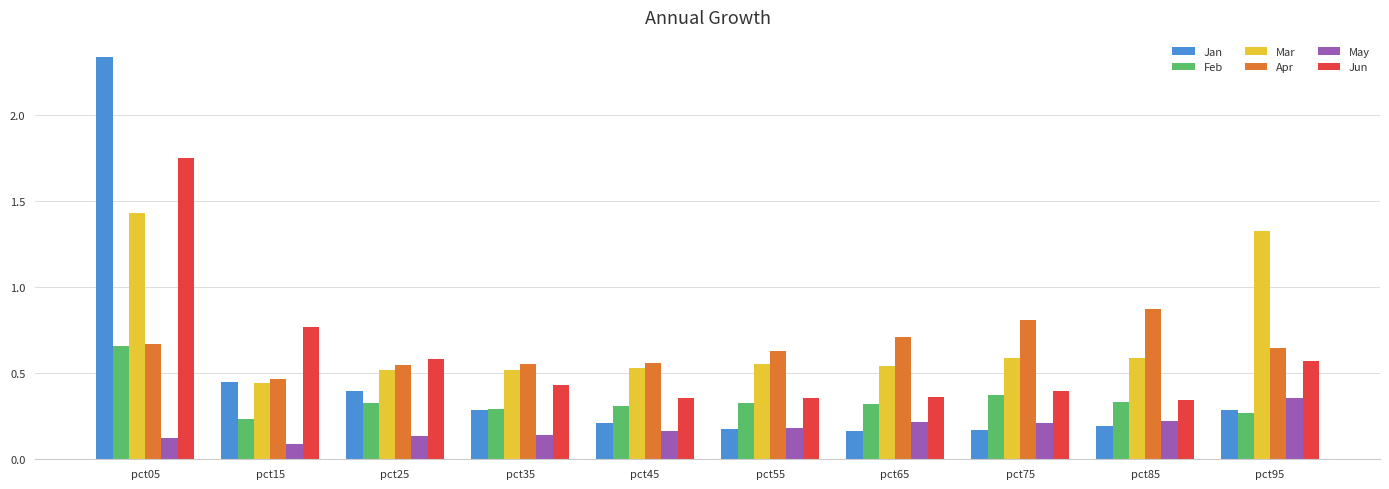

Where is Mar nearest to the value 0?

pct15